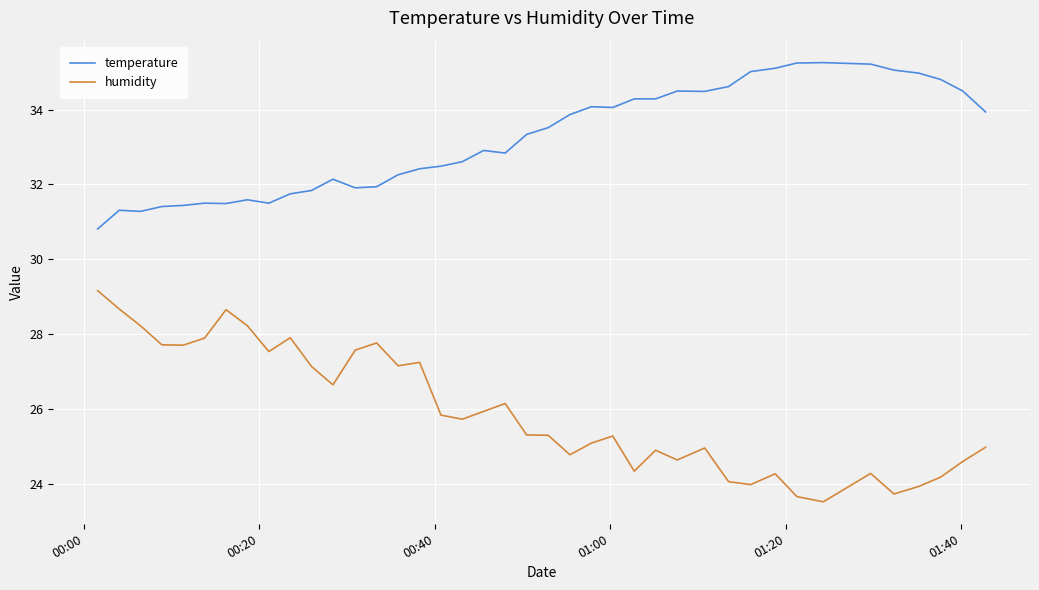

What is the highest value of the temperature series?

35.3